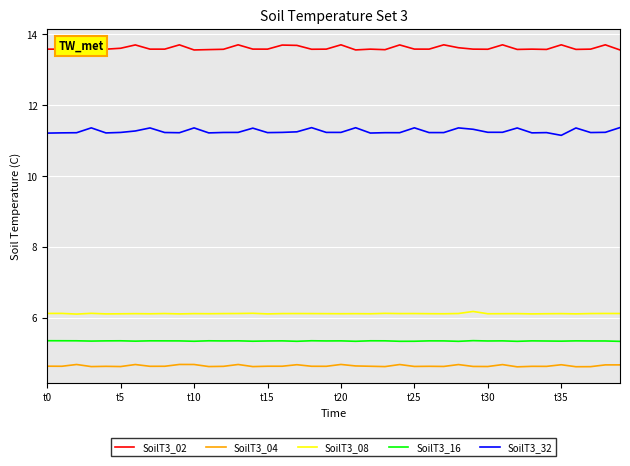

Which series has the largest total across all categories?

SoilT3_02